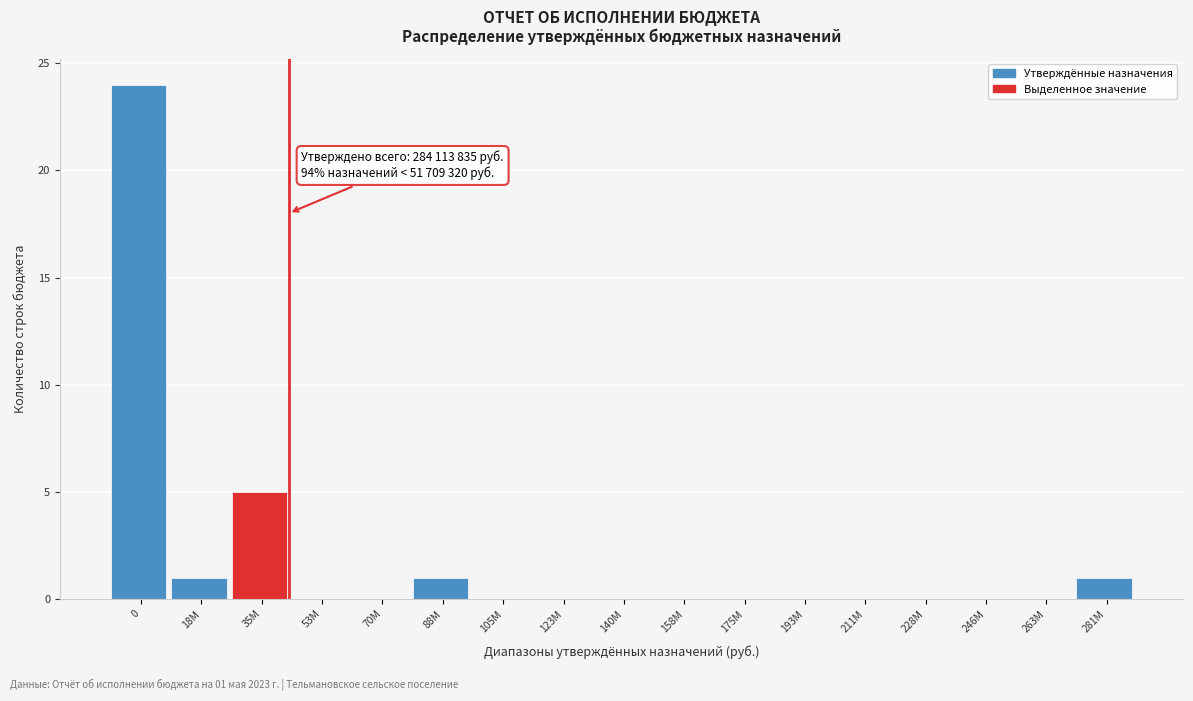

Reading left to right, transcribe all the data shown in this chart.

0=24	18M=1	35M=5	53M=0	70M=0	88M=1	105M=0	123M=0	140M=0	158M=0	175M=0	193M=0	211M=0	228M=0	246M=0	263M=0	281M=1